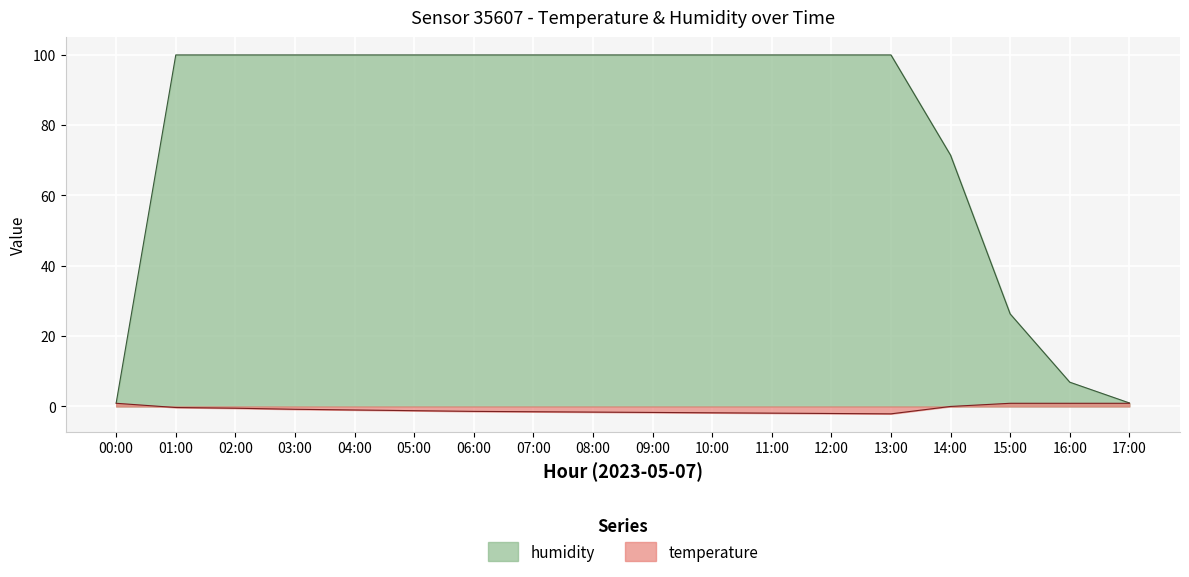

How many lines are shown in the chart?

2